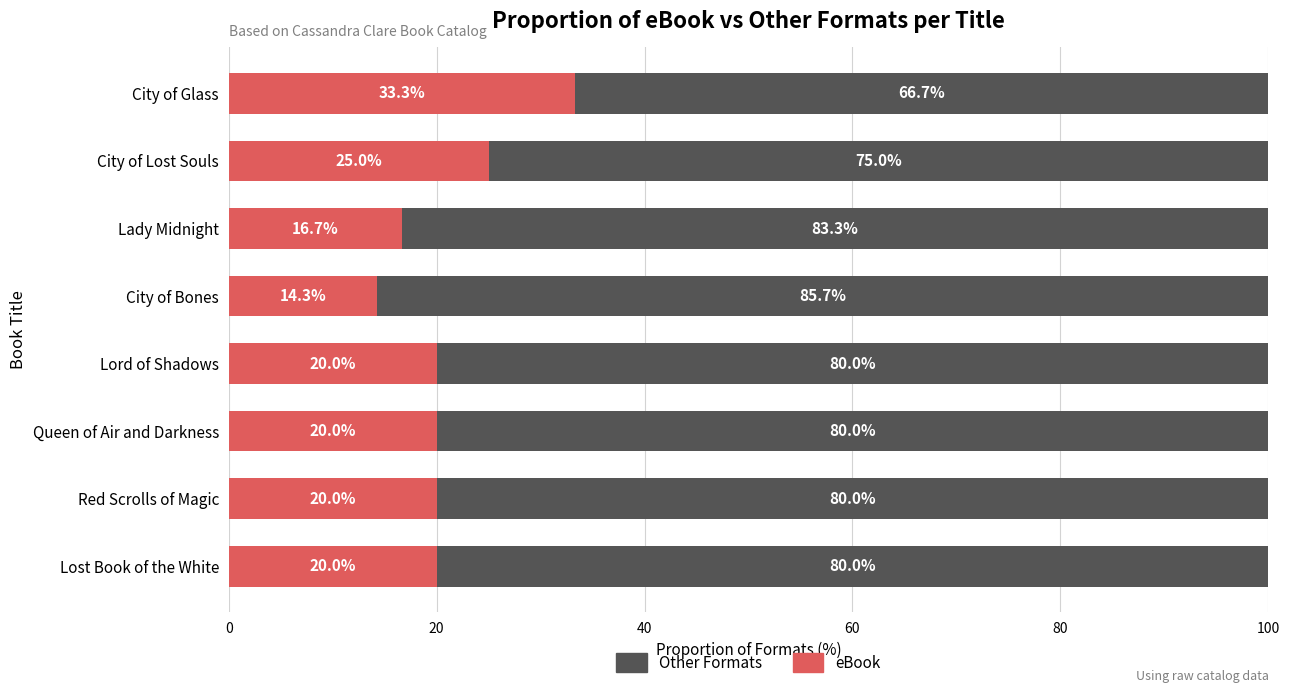

What is the difference between the maximum and minimum values in the eBook series?

19.0